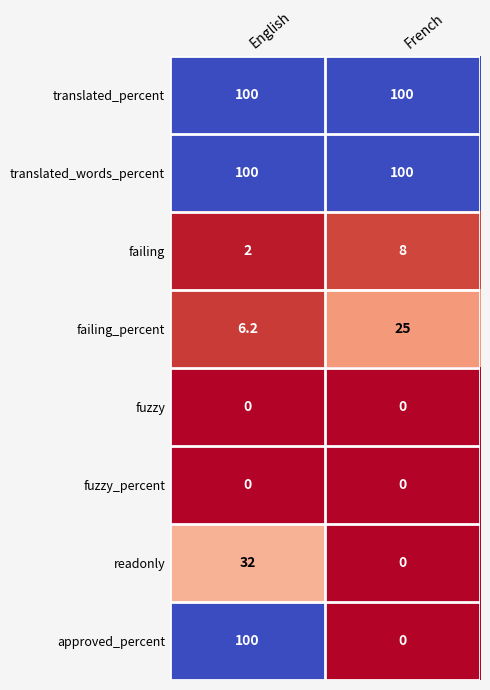

Between English and French, which series saw the biggest shift?

approved_percent